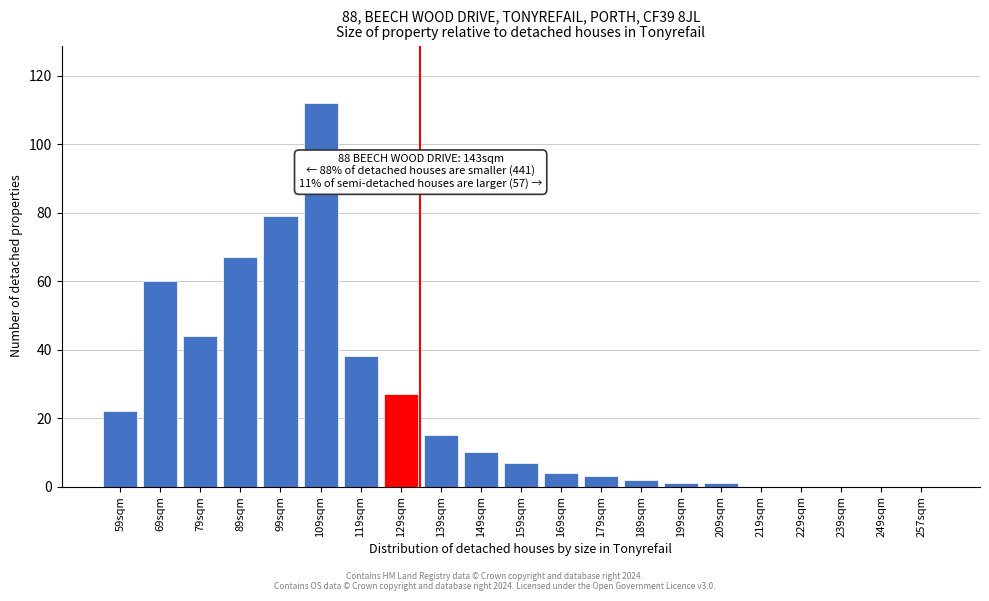

Reading left to right, extract all data points from this chart.

59sqm=22	69sqm=60	79sqm=44	89sqm=67	99sqm=79	109sqm=112	119sqm=38	129sqm=27	139sqm=15	149sqm=10	159sqm=7	169sqm=4	179sqm=3	189sqm=2	199sqm=1	209sqm=1	219sqm=0	229sqm=0	239sqm=0	249sqm=0	257sqm=0